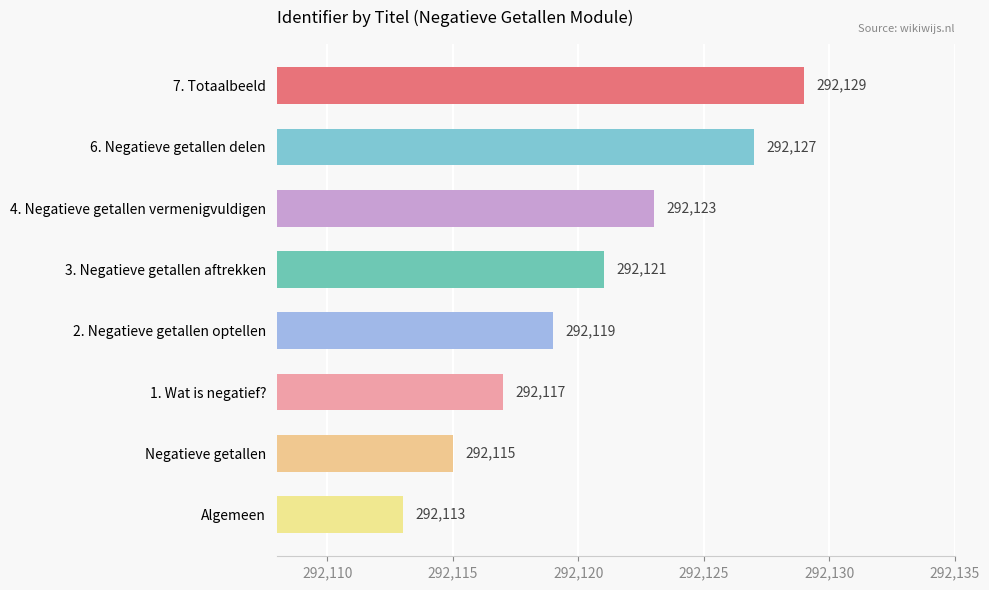

Reading bottom to top, what are all the values shown in this chart?

292113	292115	292117	292119	292121	292123	292127	292129